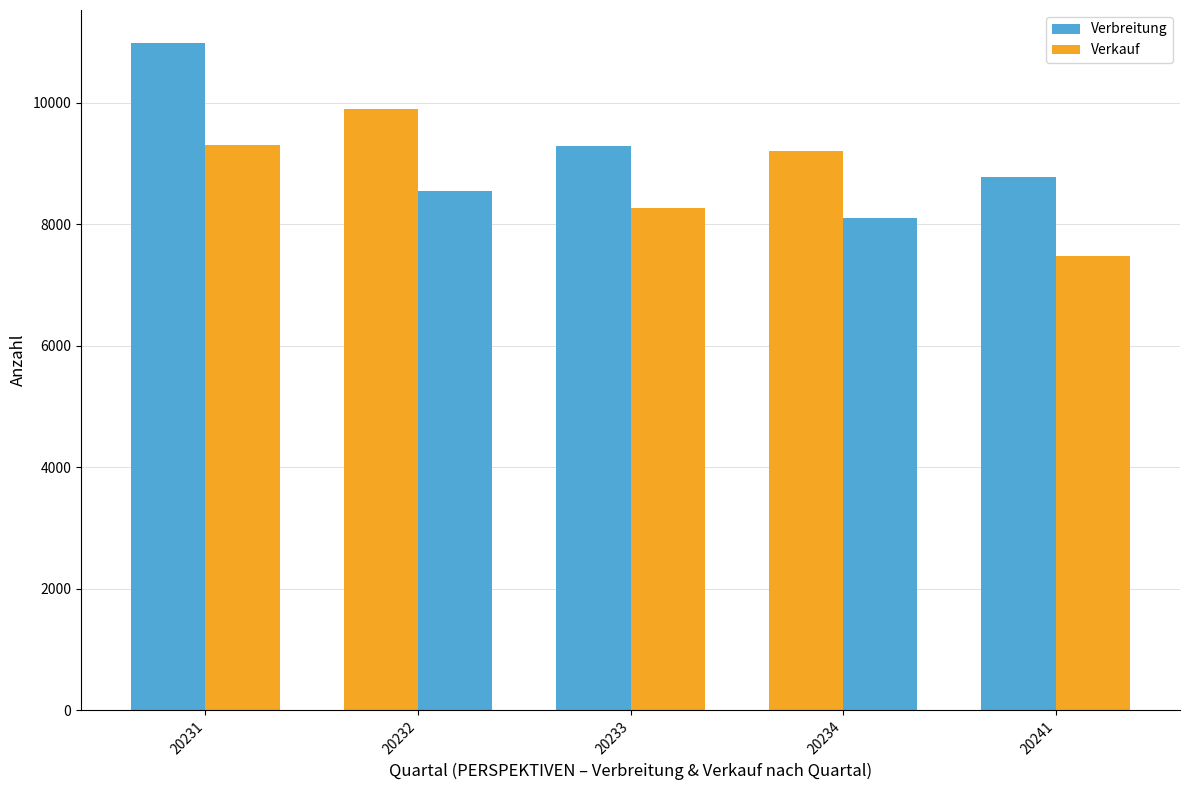

How many categories are shown in the chart?

5